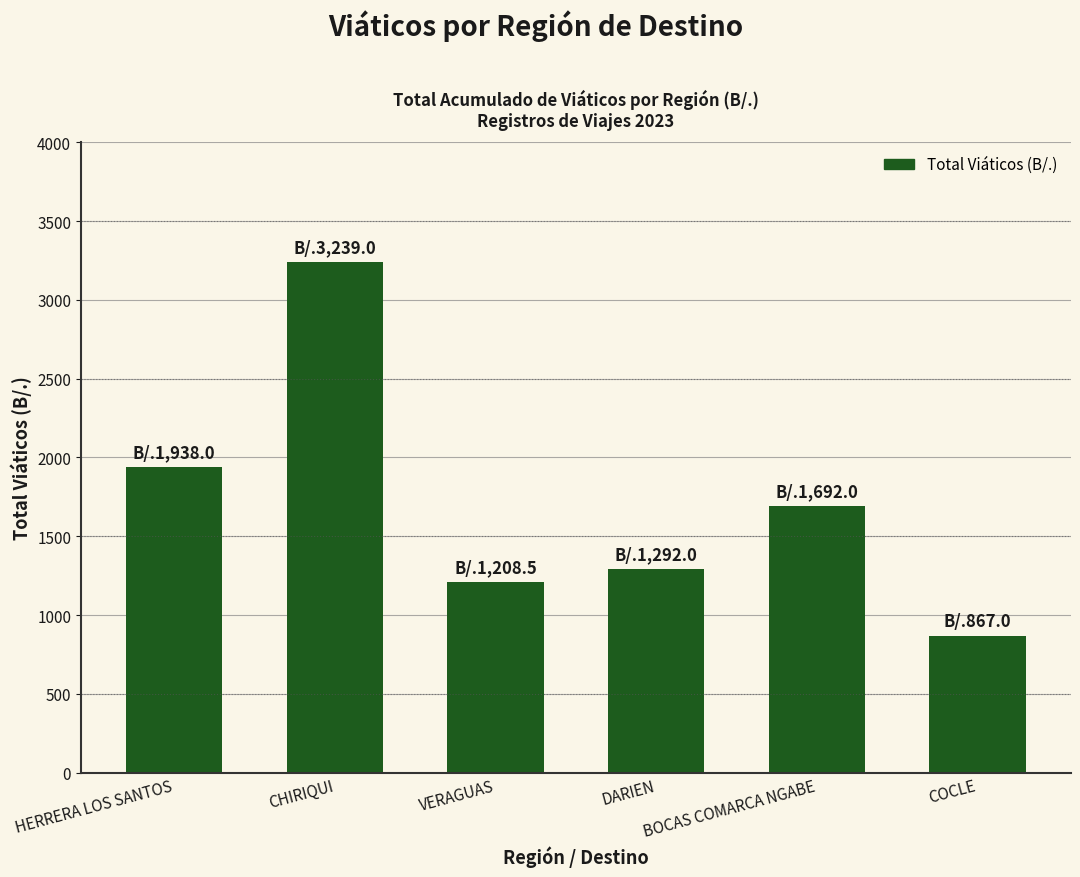

Read the value at BOCAS COMARCA NGABE.

1692.0